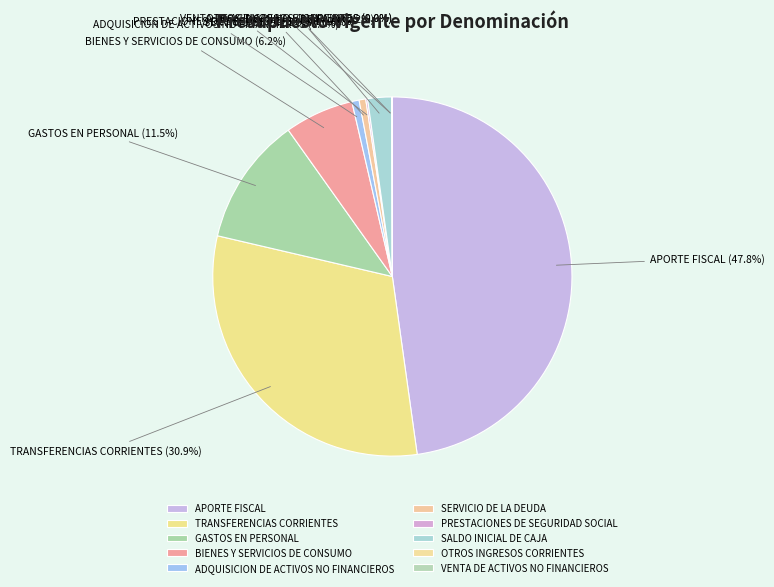

To the nearest percent, what is the average slice percentage?

10%